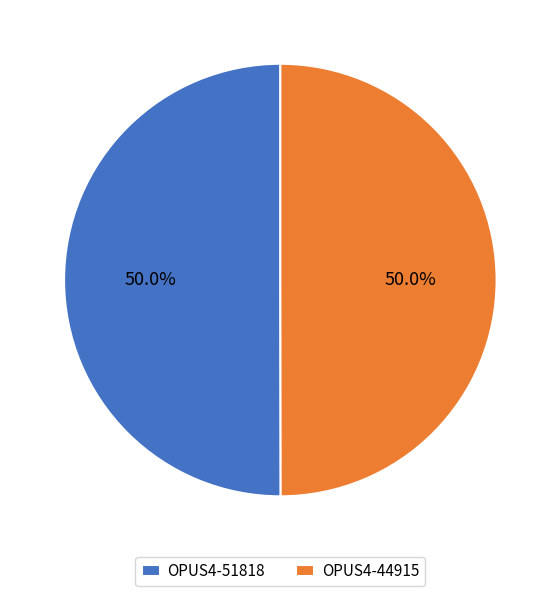

To the nearest percent, what portion does OPUS4-44915 represent?

50%